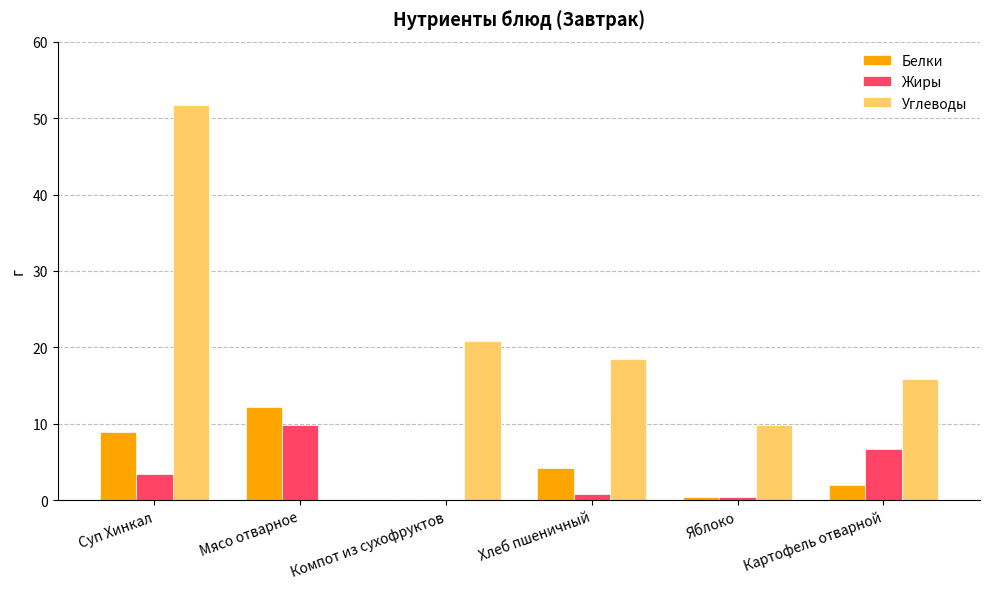

What is the sum of all Углеводы values?

116.9